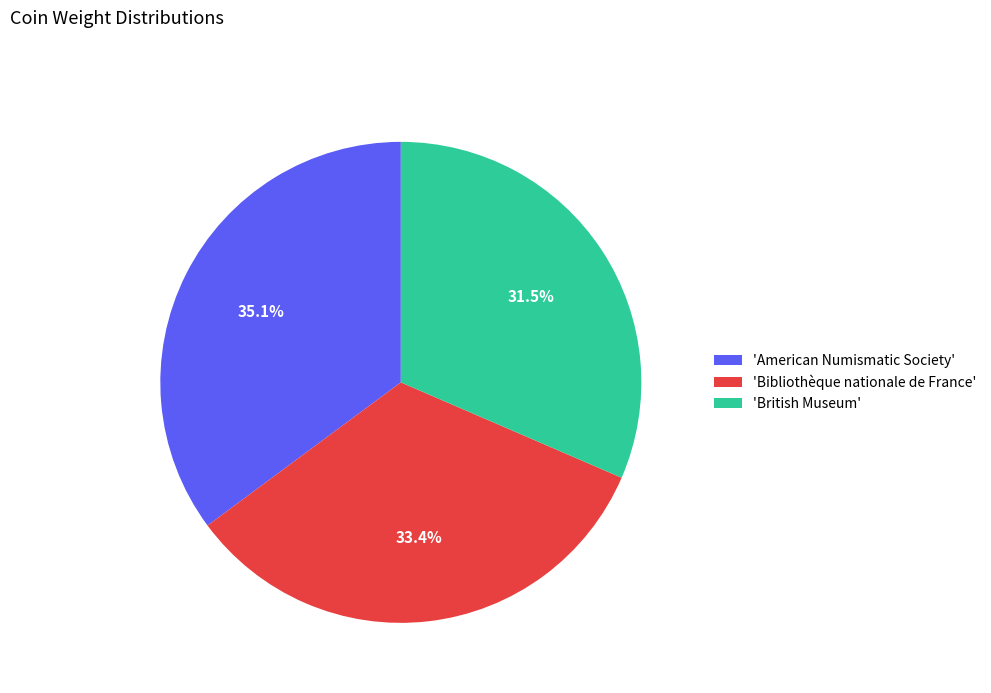

What percentage is NOT represented by 'Bibliothèque nationale de France'?

66.6%